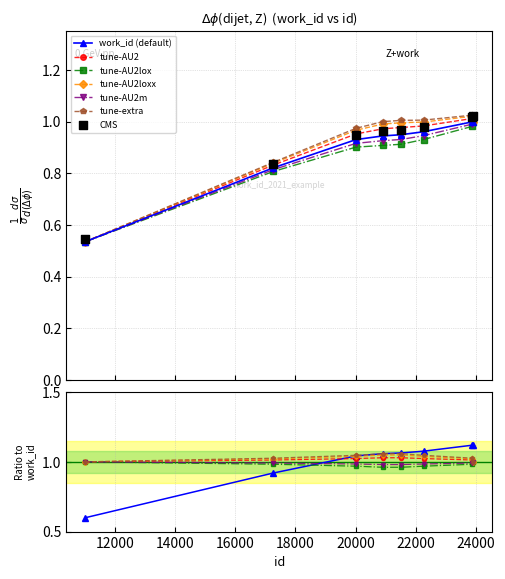

What is the change in value from 20908 to 23900?

+0.1